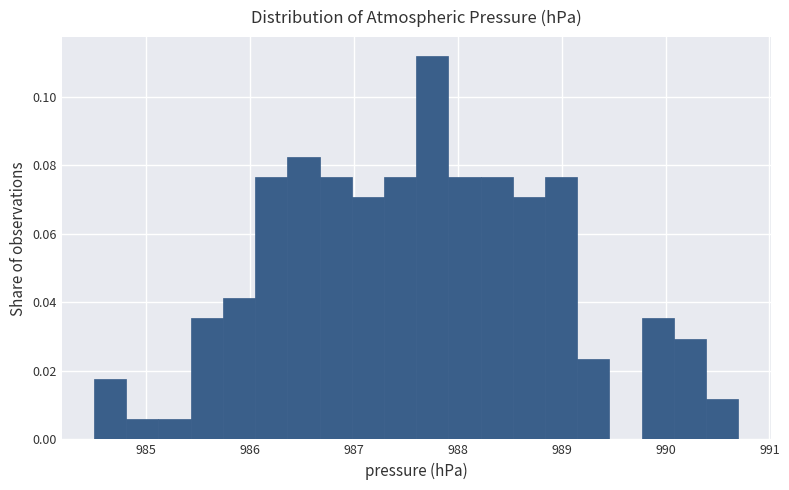

Around what value on the x-axis is the tallest bar? Give the approximate position of its centre, as read against the axis.

987.8